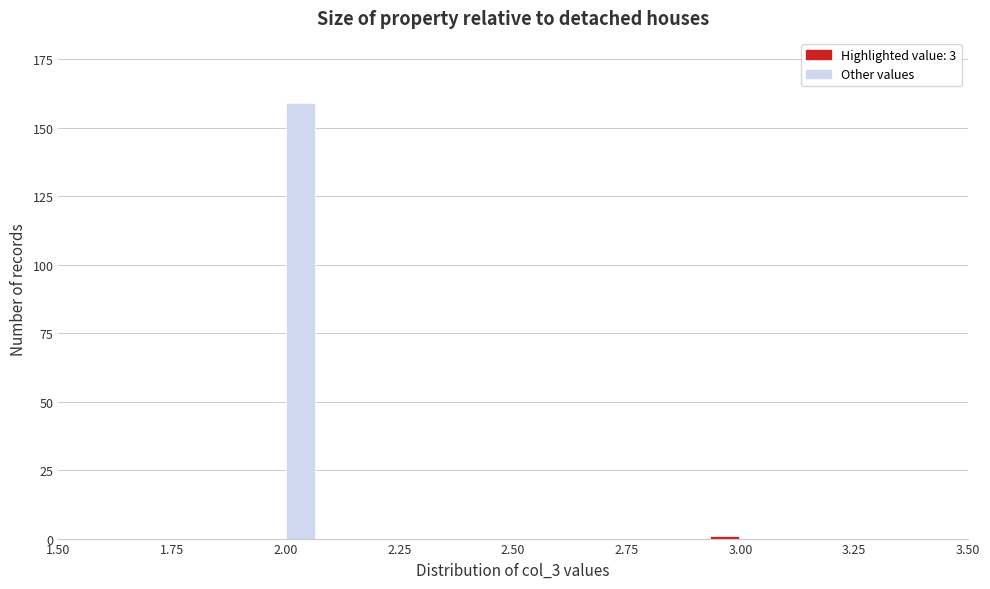

Read against the x-axis, roughly where is the centre of the tallest bar?

2.05